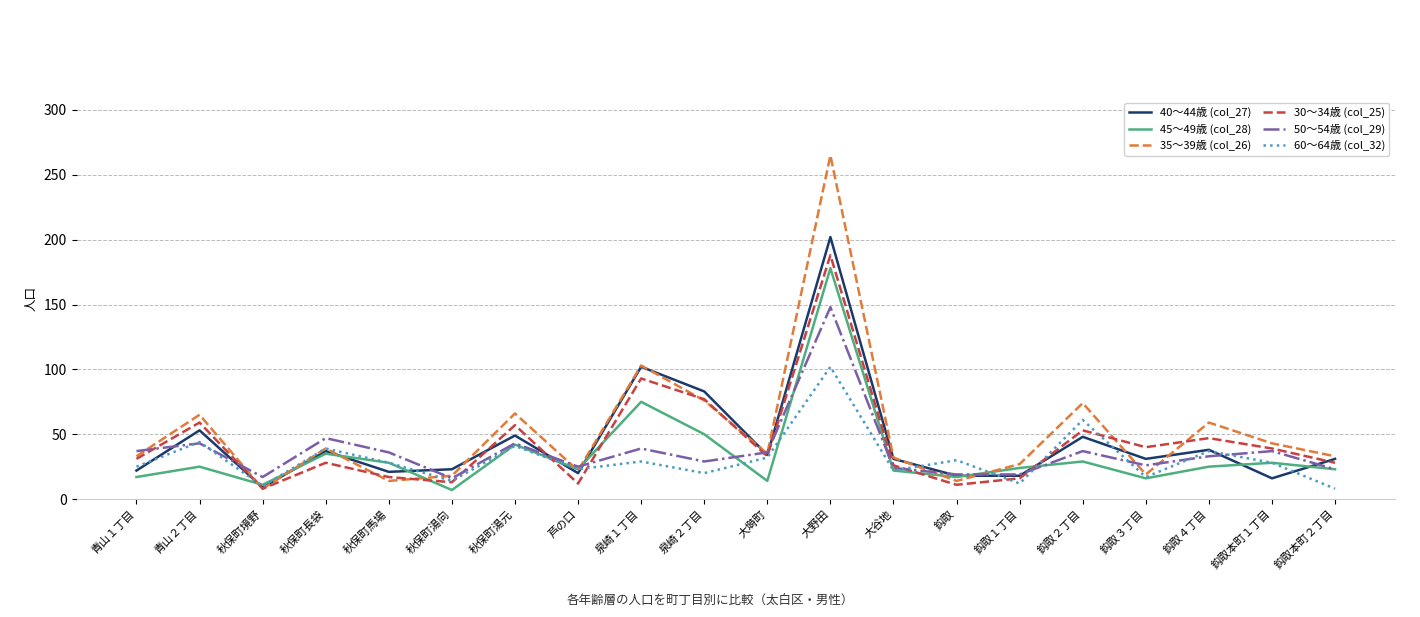

What position from the right is 青山１丁目?

20